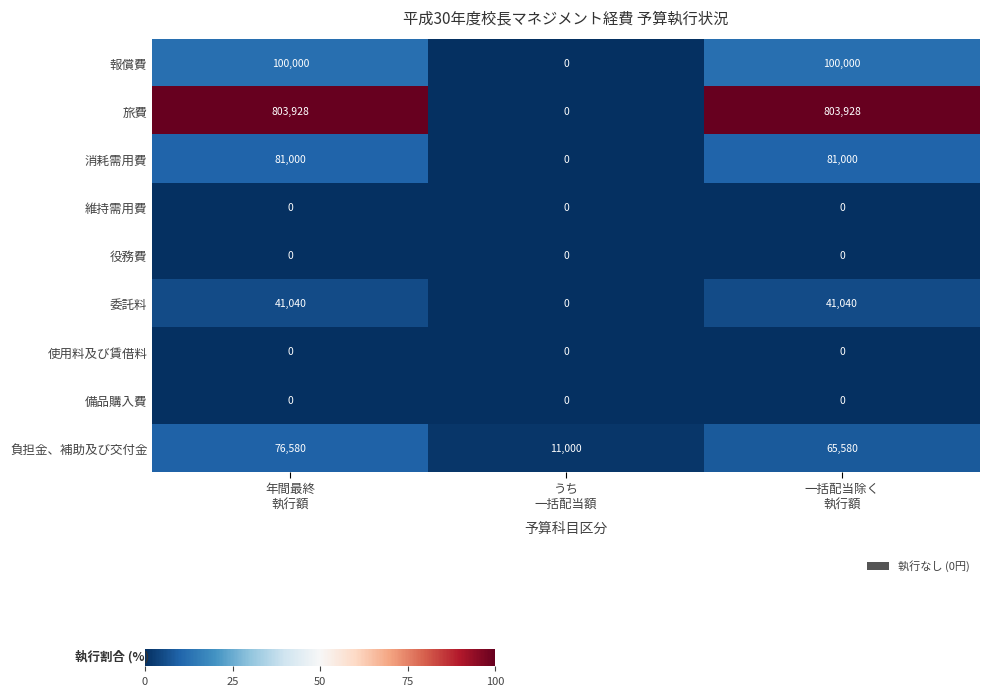

Count the 報償費 values in the range 0 to 100000.

3